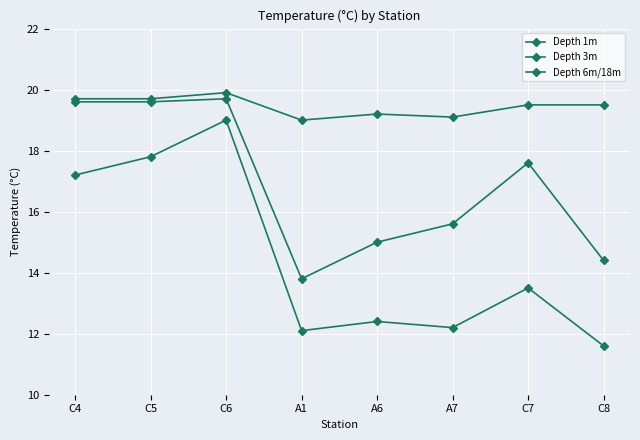

What is the average value of the Depth 1m series?

19.4